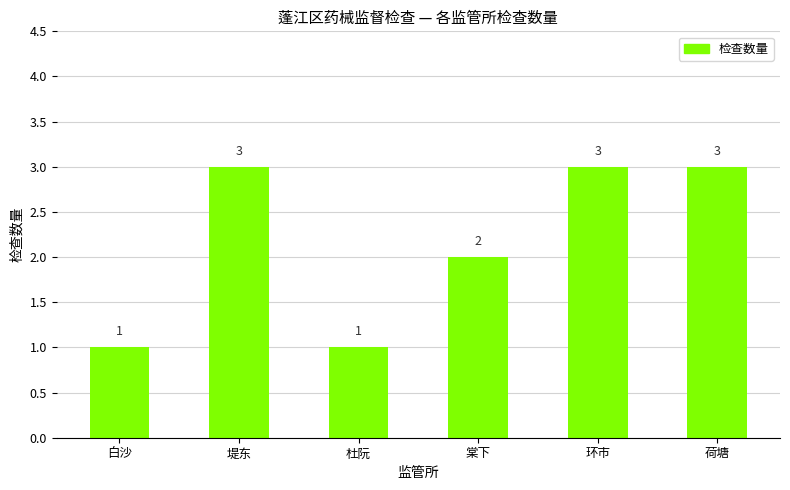

What is the maximum value shown in the chart?

3